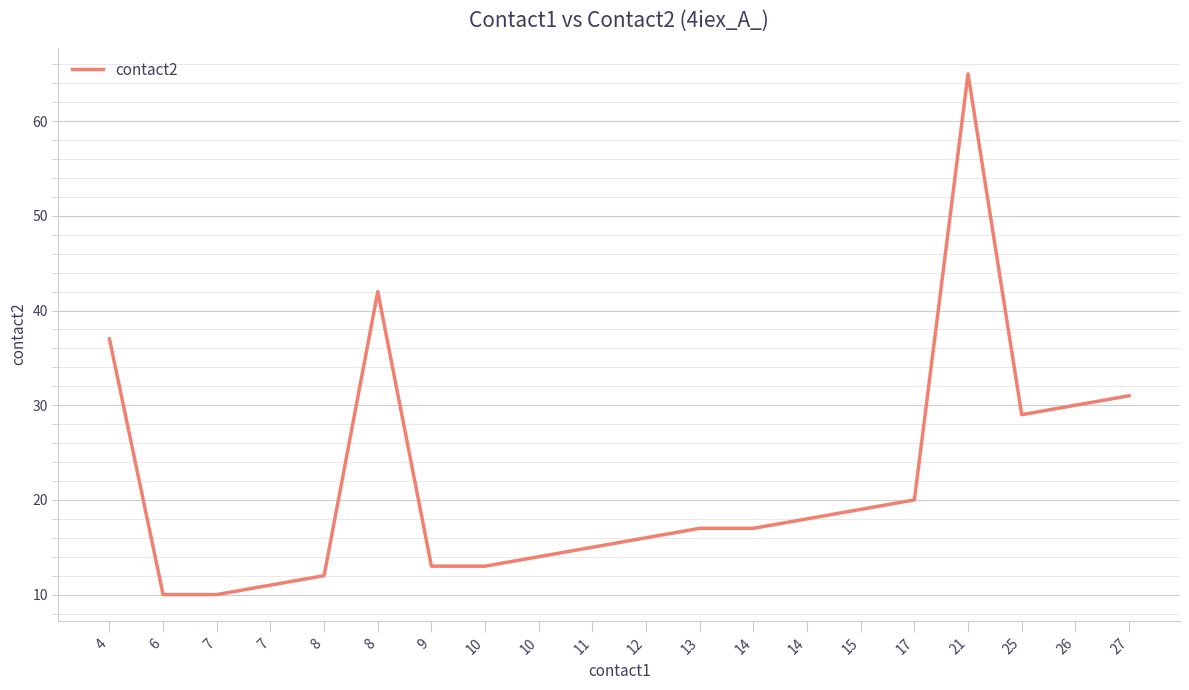

How many lines are shown in the chart?

1